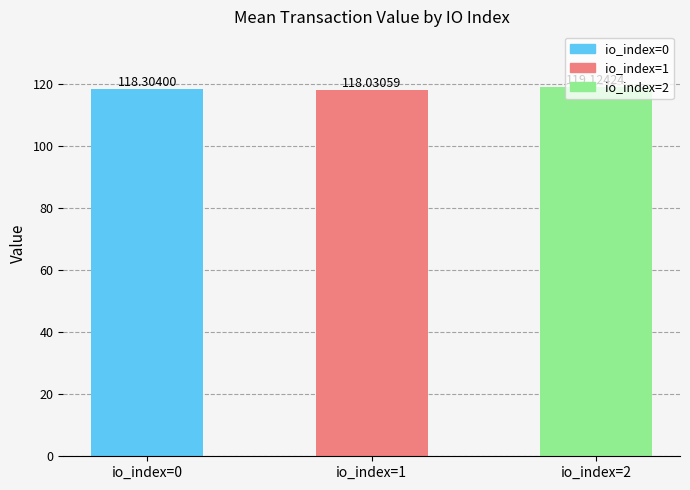

Which category has the lowest value across all series?

io_index=1